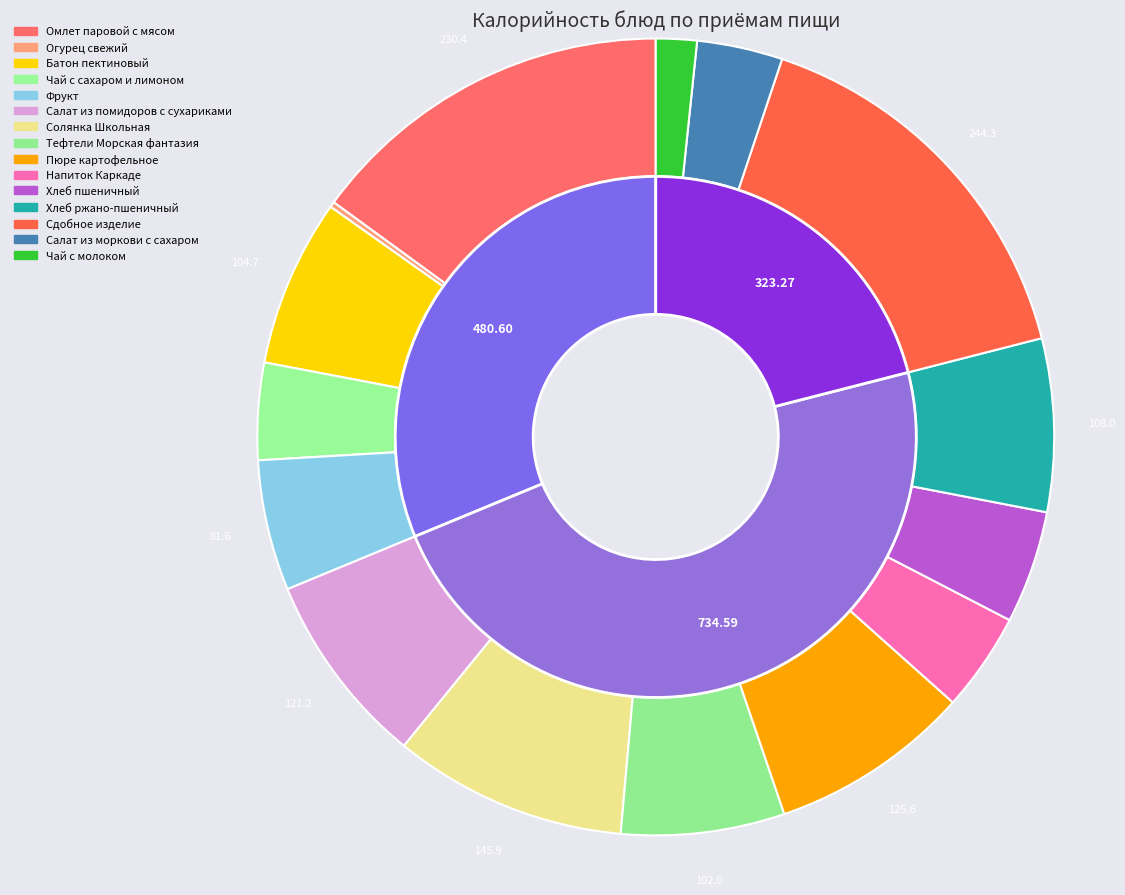

Is Чай с сахаром и лимоном the majority of the pie?

No